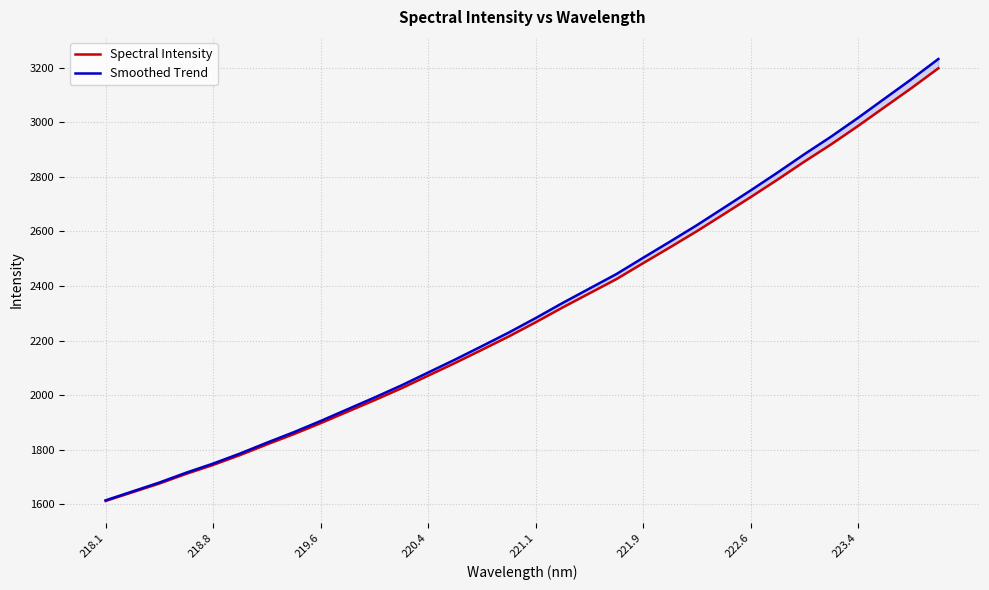

The value of Smoothed Trend at 218.1 is 1615.2. True or false?

True